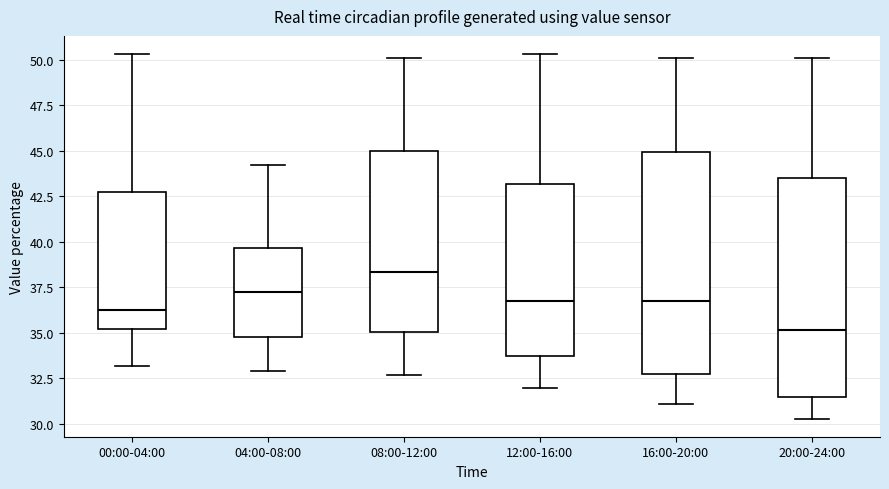

Reading left to right, transcribe this box plot: for each box, give where its median line is, the range the box spans, and where its two whiskers end, as read against the y-axis. The values are not printed on the chart, so give them approximately, as read against the axis.

00:00-04:00: median 36.5, box 35.0 to 42.5, whiskers 33.0 to 50.5
04:00-08:00: median 37.5, box 35.0 to 39.5, whiskers 33.0 to 44.0
08:00-12:00: median 38.5, box 35.0 to 45.0, whiskers 32.5 to 50.0
12:00-16:00: median 37.0, box 33.5 to 43.0, whiskers 32.0 to 50.5
16:00-20:00: median 37.0, box 32.5 to 45.0, whiskers 31.0 to 50.0
20:00-24:00: median 35.0, box 31.5 to 43.5, whiskers 30.5 to 50.0